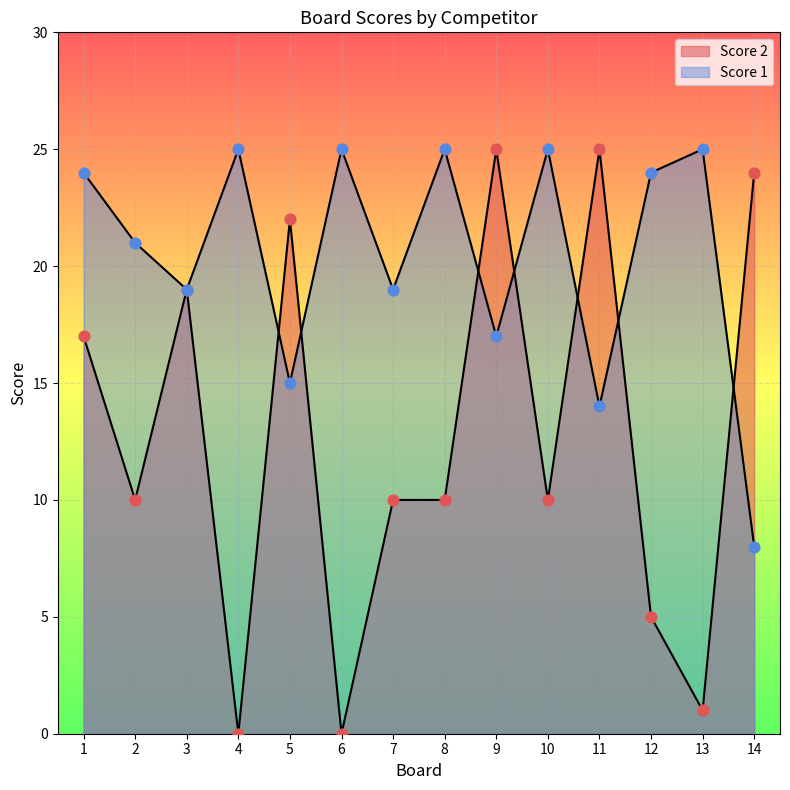

At how many categories does at least one series exceed 15?

14